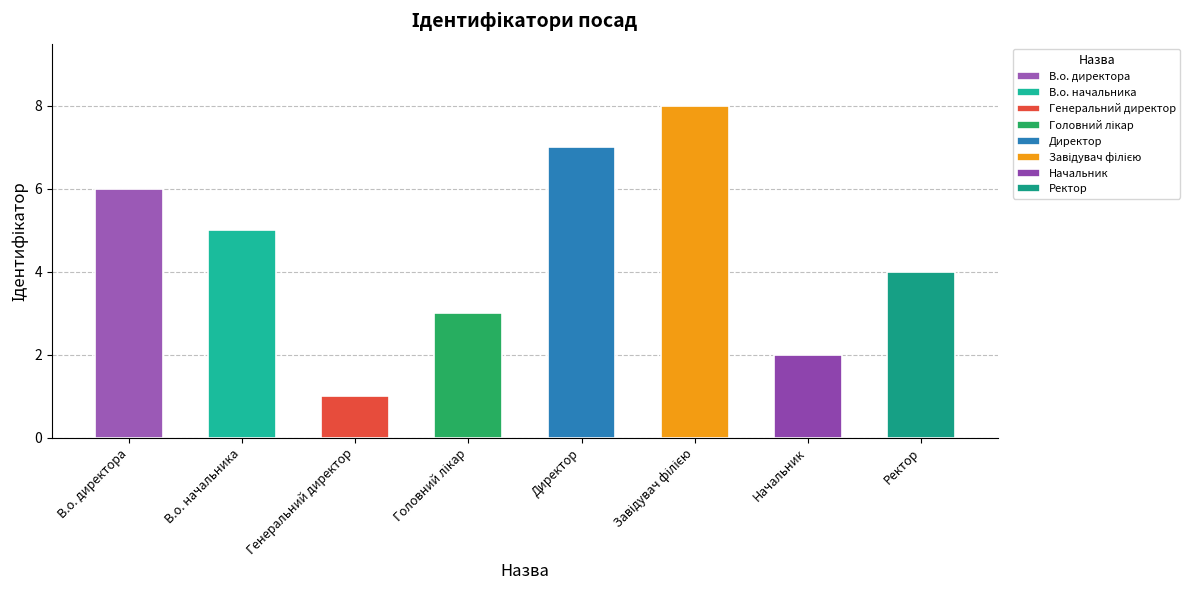

What is the greatest value displayed?

8